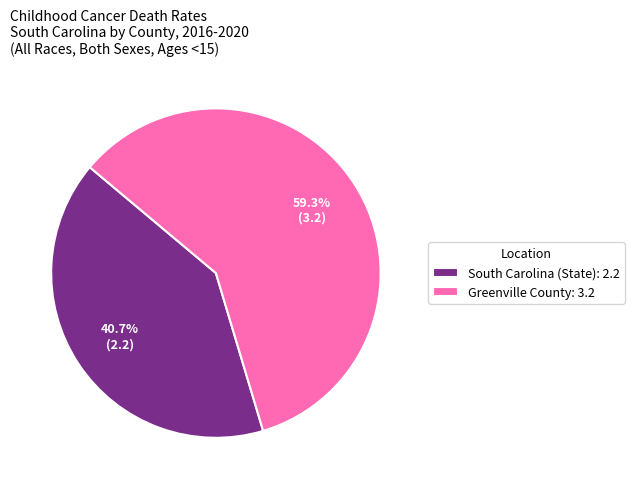

Combined, do South Carolina and Greenville County account for over 50%?

Yes